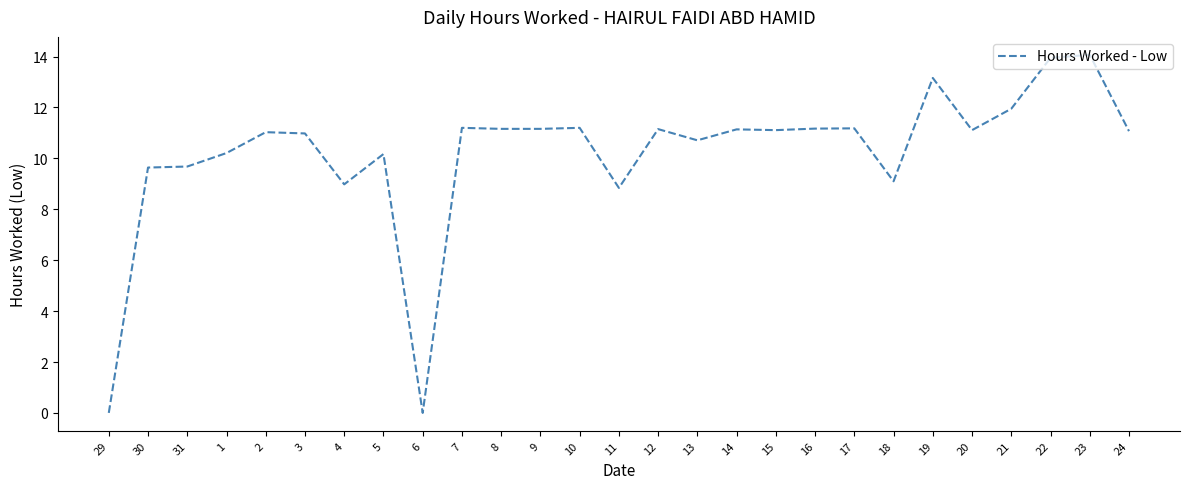

What is the difference between the maximum and minimum values?

14.1